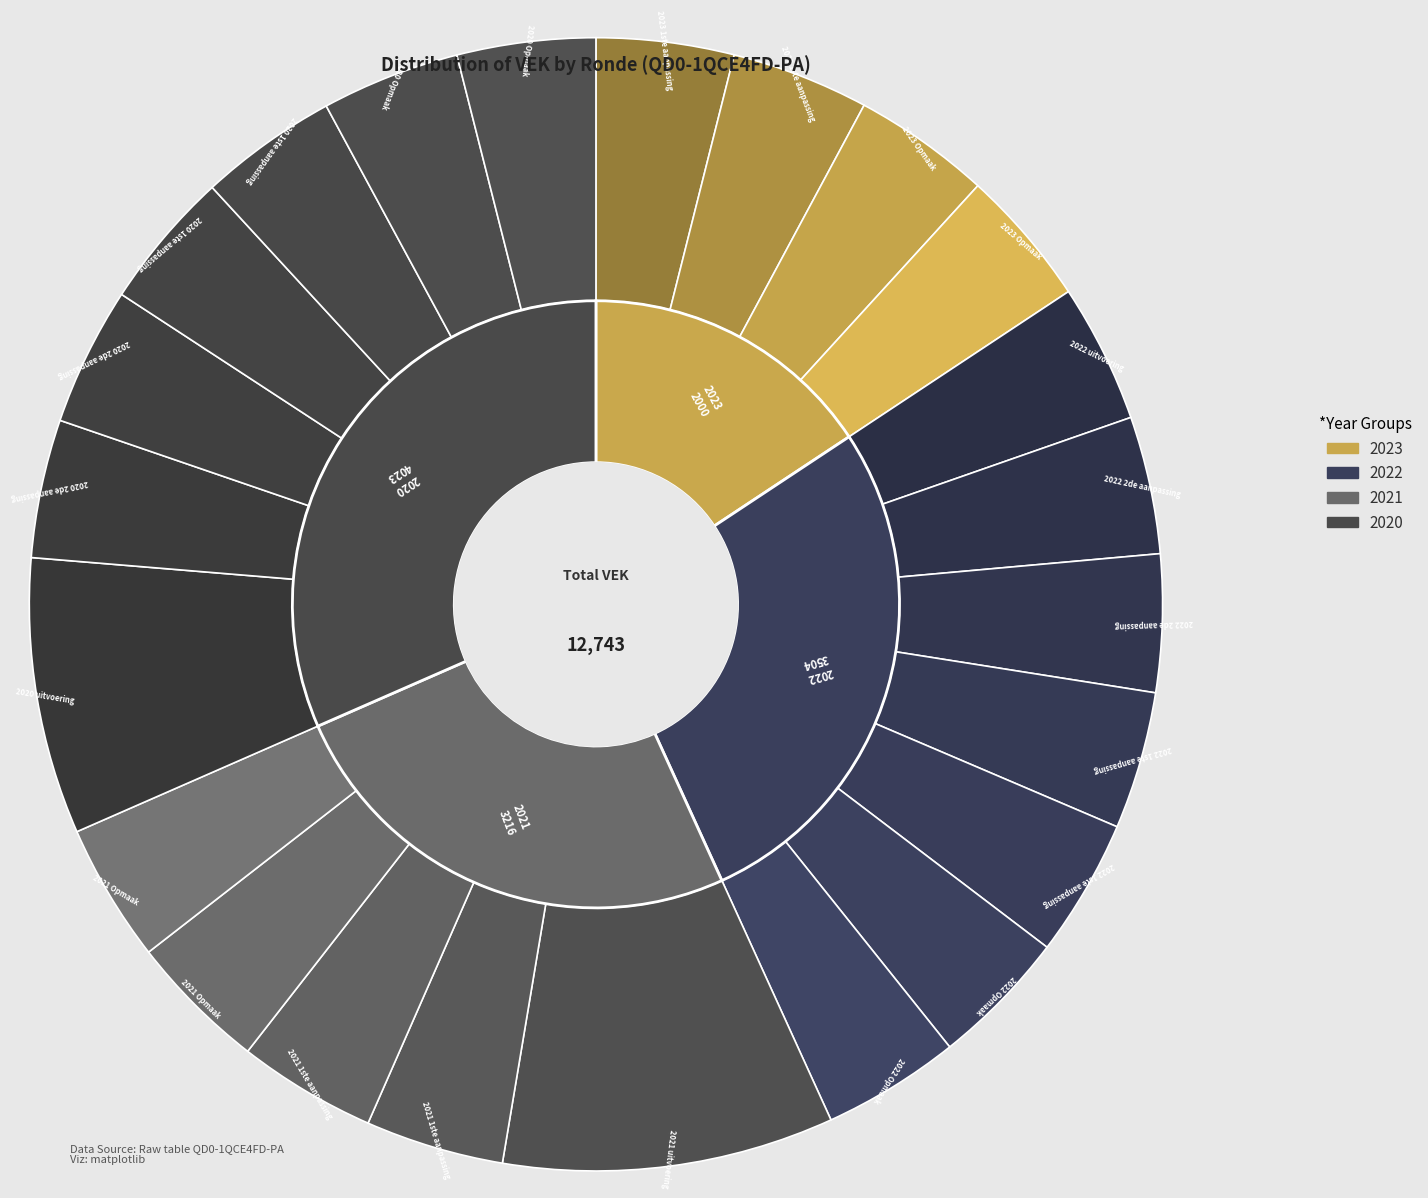

What percentage do 2021 Opmaak - goedgekeurd and 2020 Opmaak - ontwerp together represent?

7.9%